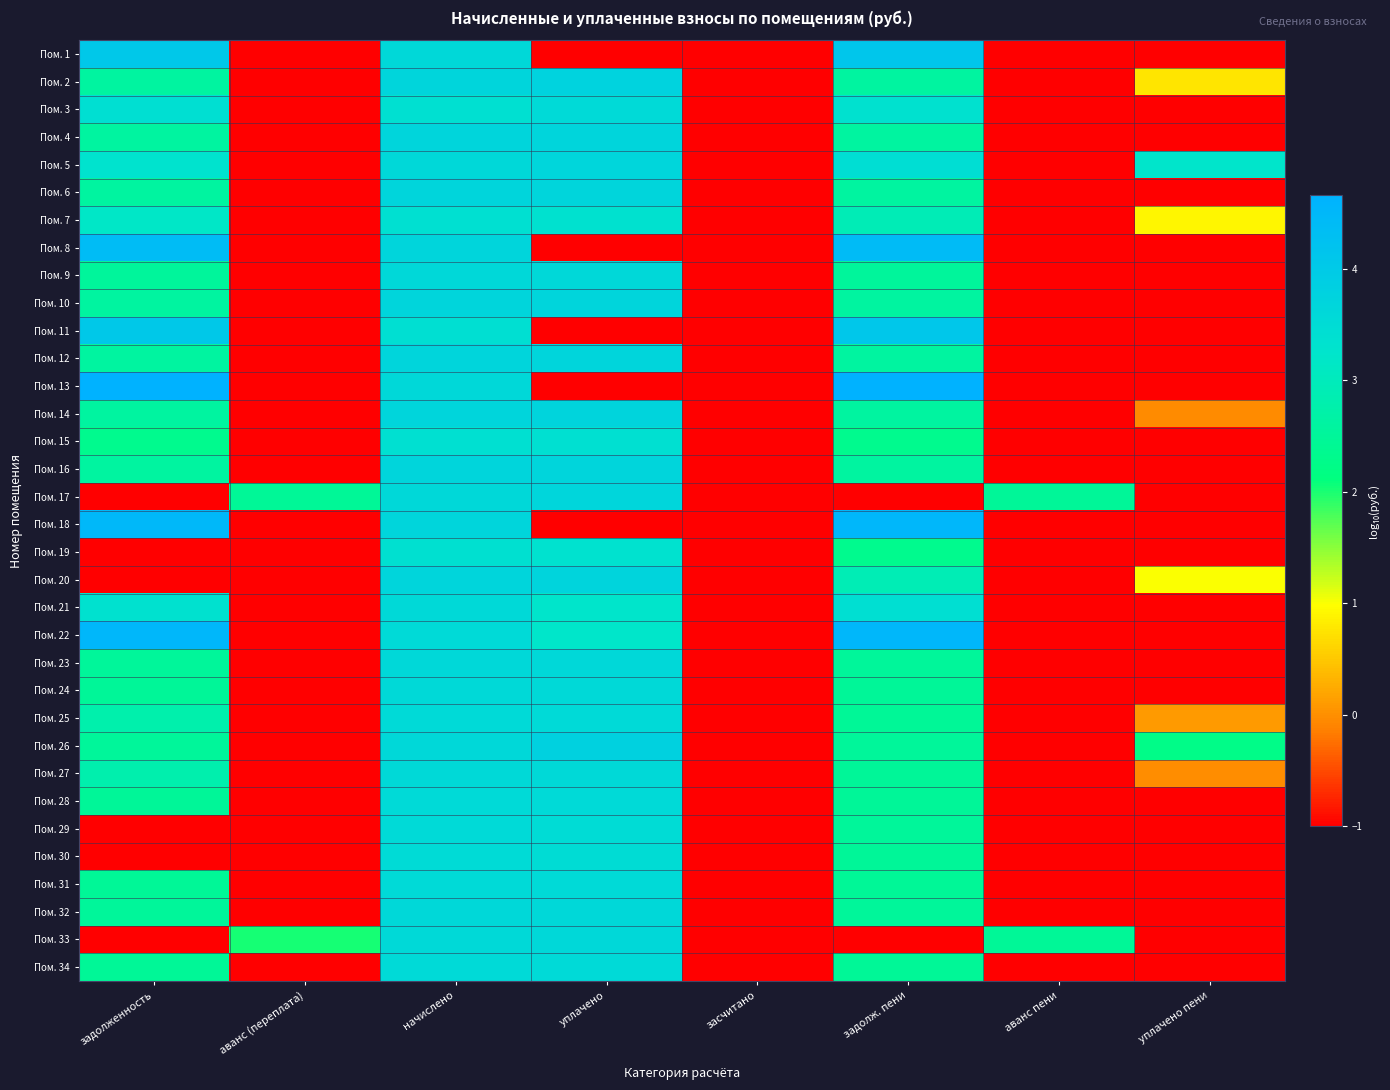

At уплачено пени, list the series in order from smallest to largest.

Пом. 1, Пом. 3, Пом. 4, Пом. 6, Пом. 8, Пом. 9, Пом. 10, Пом. 11, Пом. 12, Пом. 13, Пом. 15, Пом. 16, Пом. 17, Пом. 18, Пом. 19, Пом. 21, Пом. 22, Пом. 23, Пом. 24, Пом. 28, Пом. 29, Пом. 30, Пом. 31, Пом. 32, Пом. 33, Пом. 34, Пом. 14, Пом. 27, Пом. 25, Пом. 2, Пом. 7, Пом. 20, Пом. 26, Пом. 5